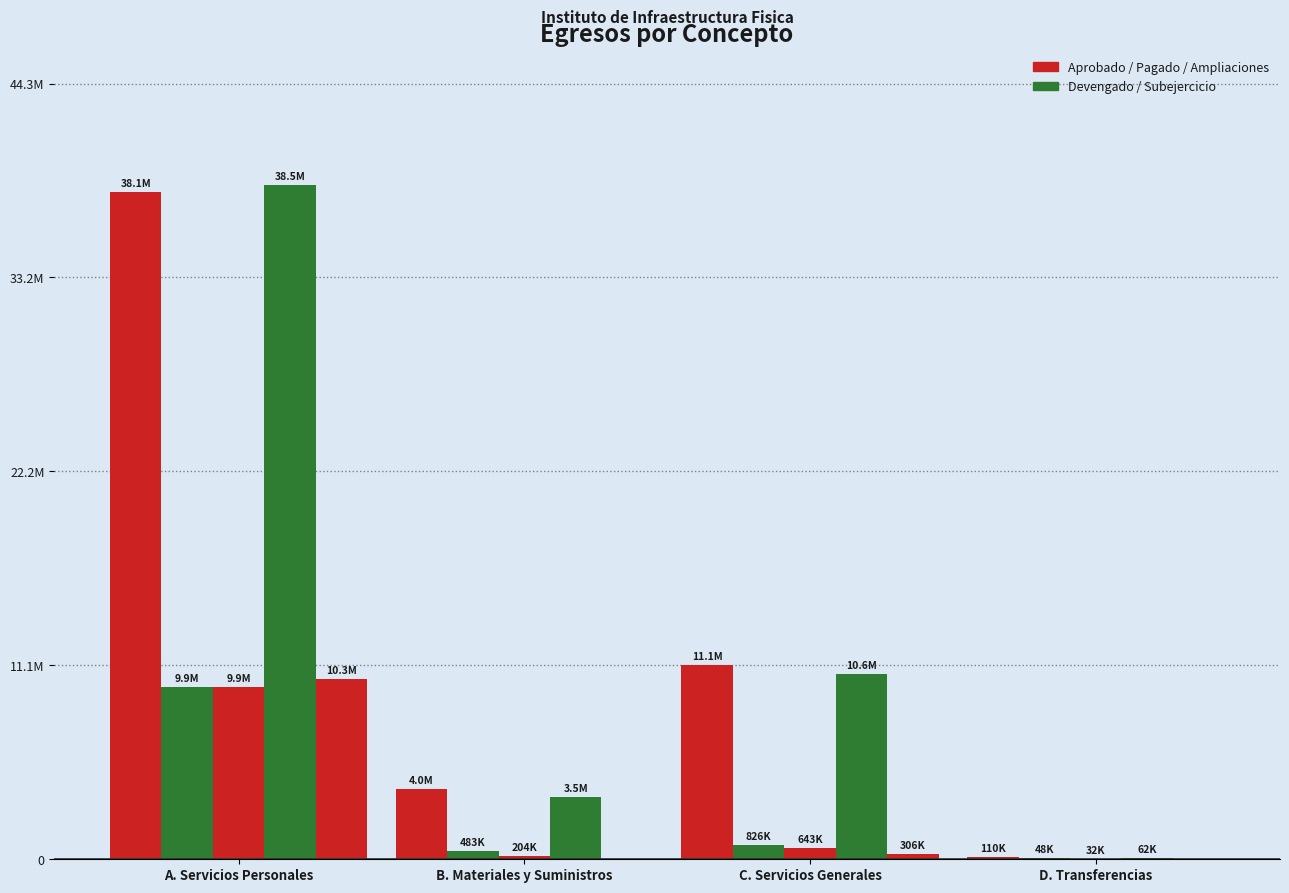

Which label corresponds to the smallest value in the chart?

B. Materiales y Suministros